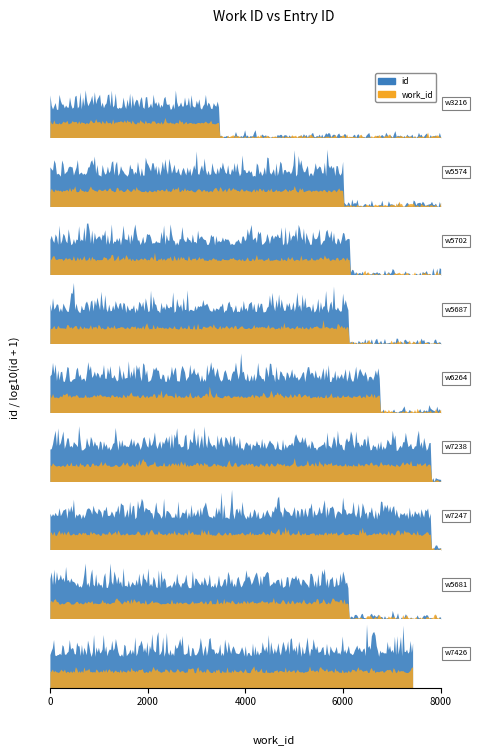

What is the difference between the second highest and minimum values in the work_id series?

4031